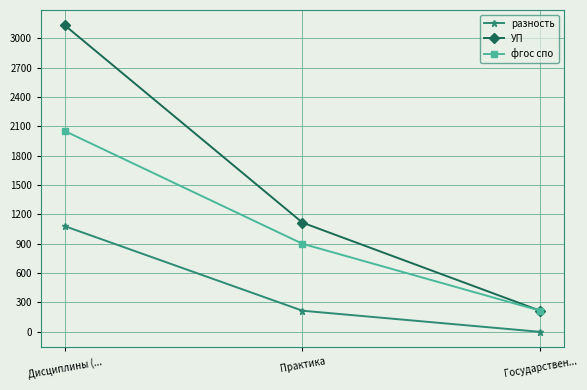

What is the difference between the maximum and second lowest values in the разность series?

864